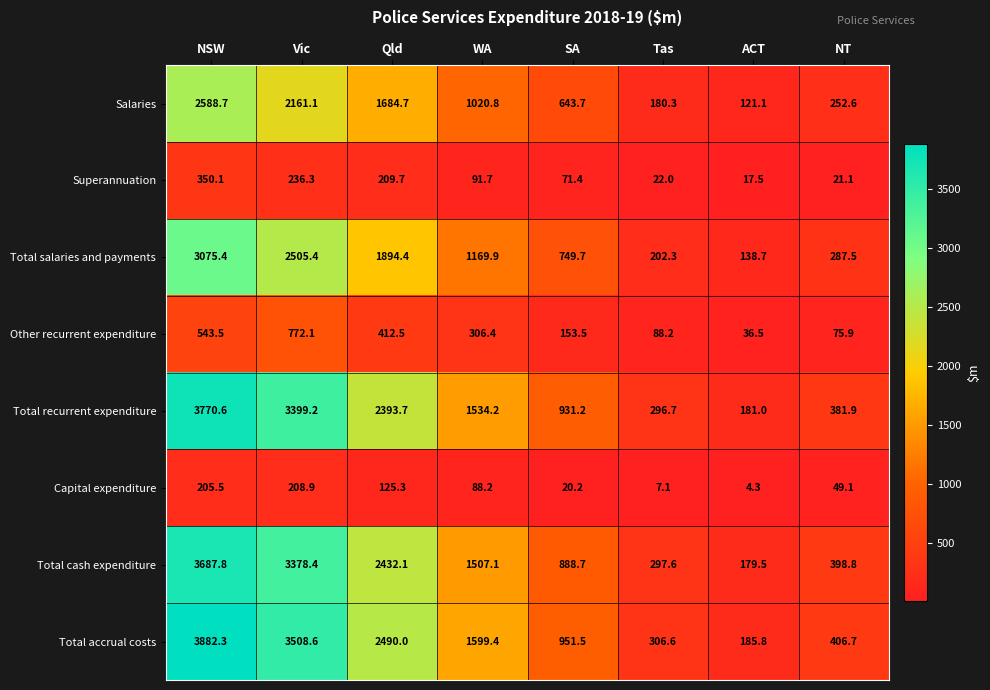

Rank the series by their maximum value, from highest to lowest.

Total accrual costs, Total recurrent expenditure, Total cash expenditure, Total salaries and payments, Salaries, Other recurrent expenditure, Superannuation, Capital expenditure